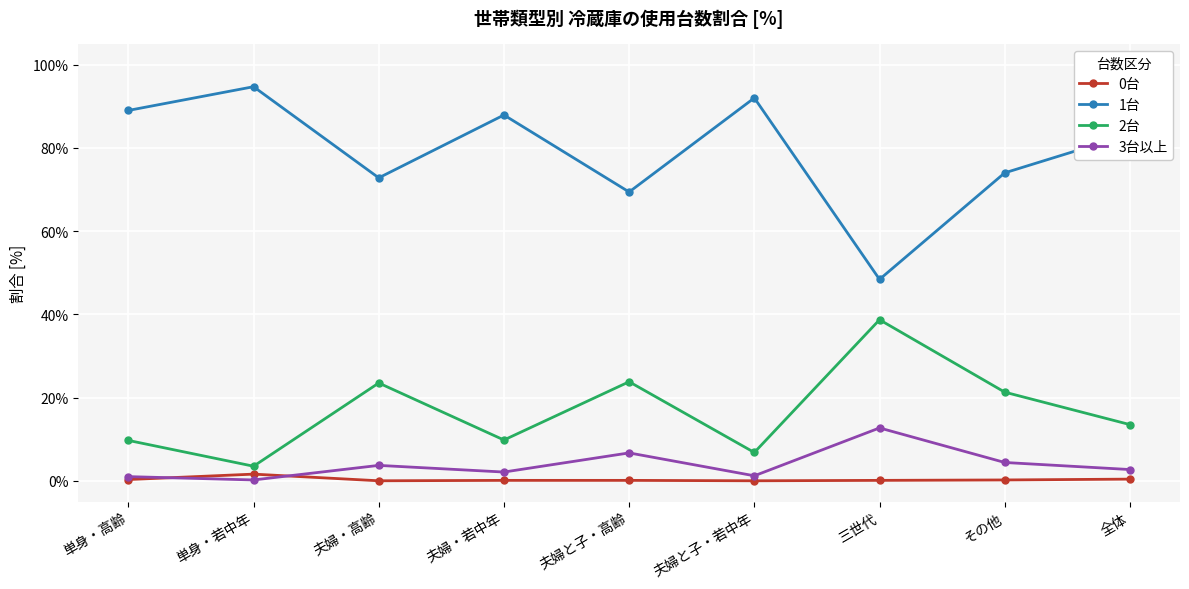

The value of 1台 at 夫婦・若中年 is 143.9. True or false?

False